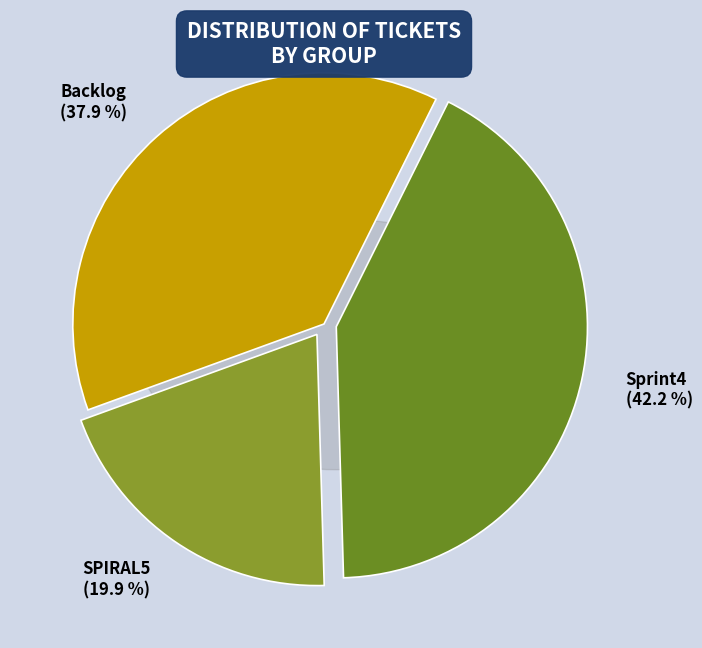

What is the smallest slice in the pie chart?

SPIRAL5